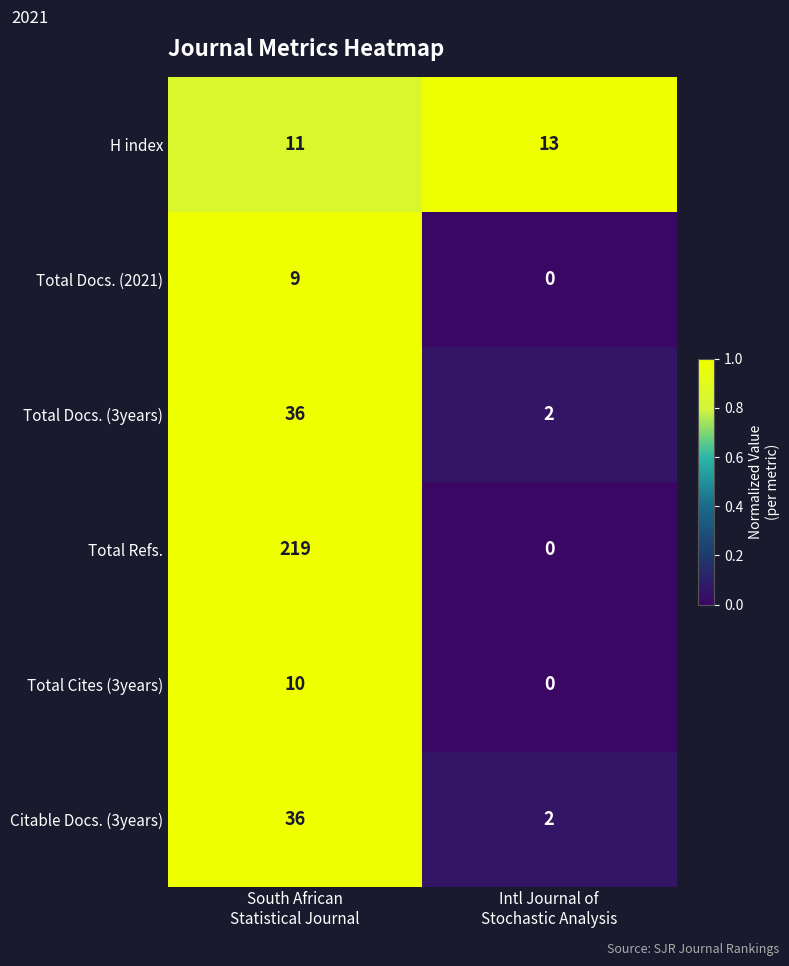

Which series has the widest spread of values?

Total Refs.